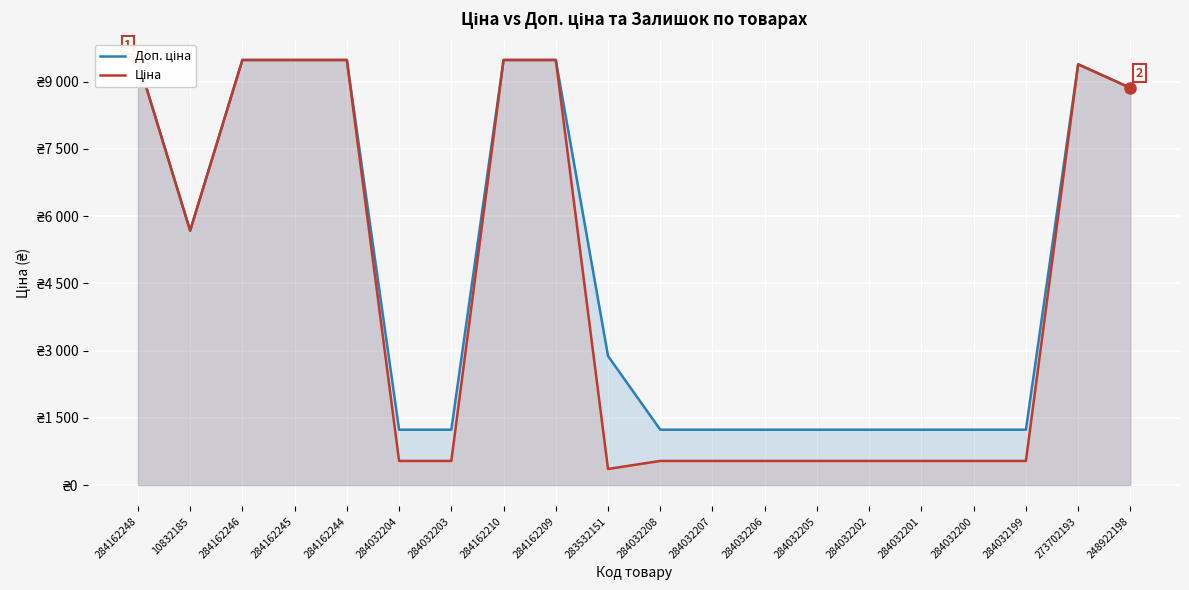

At which category is the sum across all series the highest?

284162248